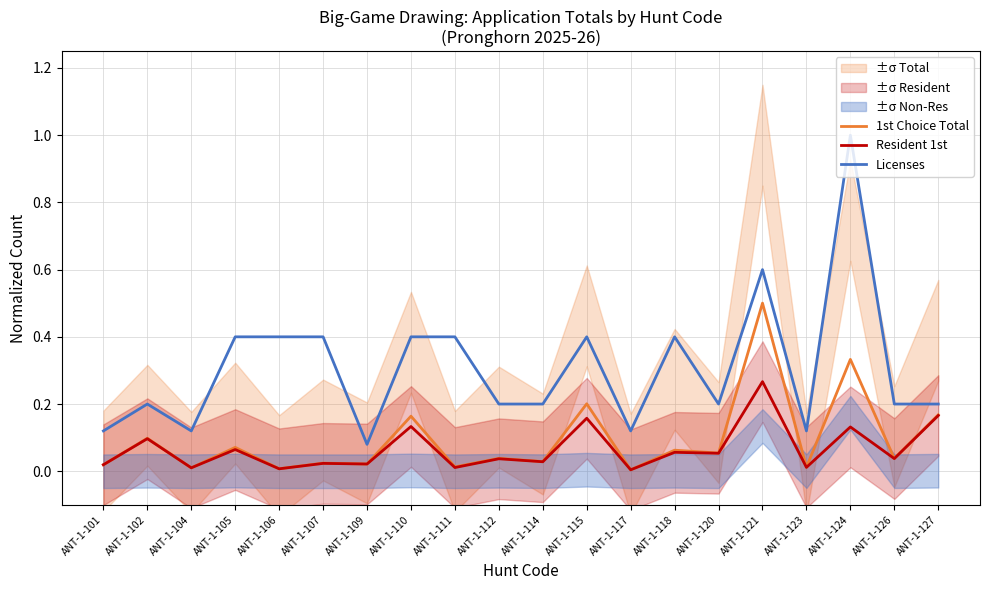

What is the value of the 1st Choice Total point at the 16th from the left?

0.5